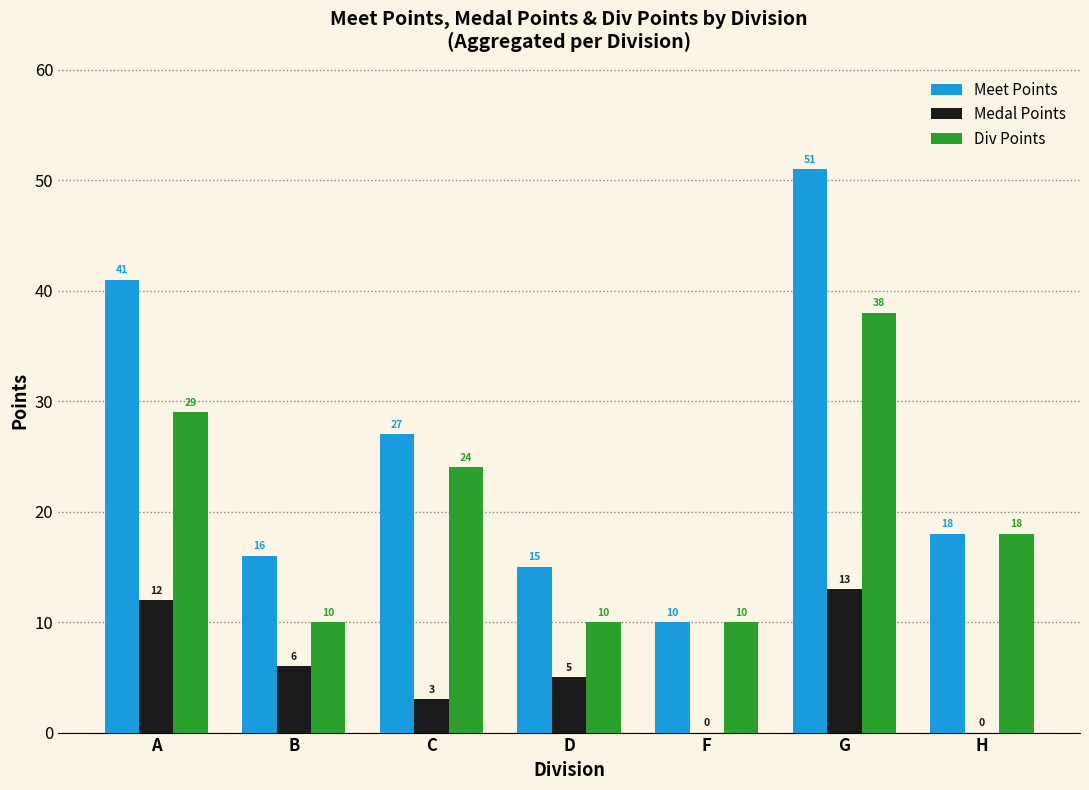

Are the bars grouped side by side (vs. stacked)?

Yes